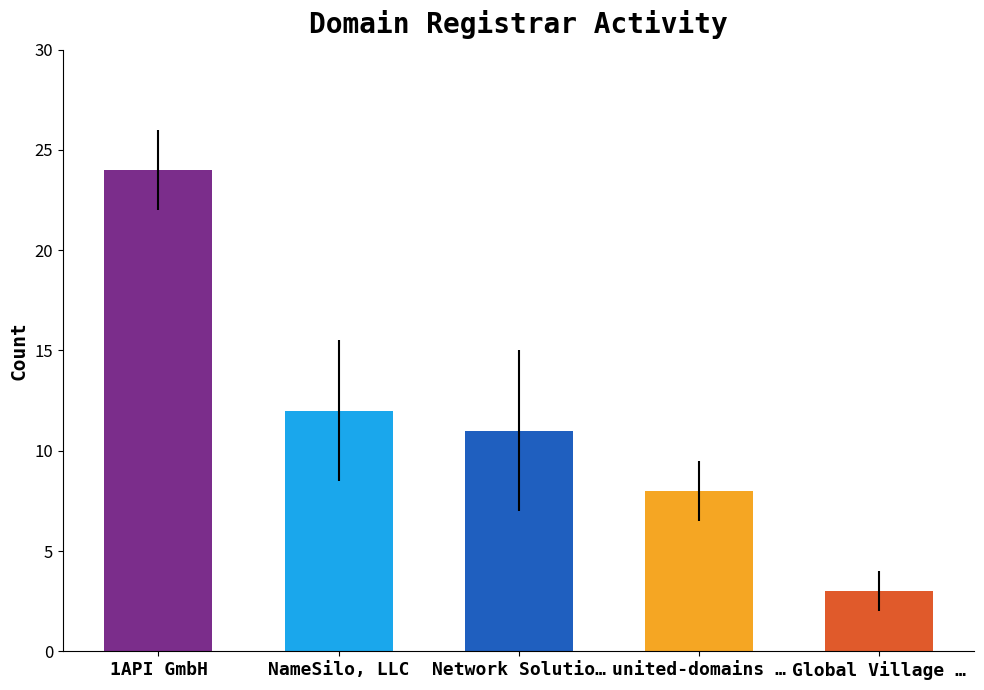

At which category is the sum across all series the highest?

1API GmbH